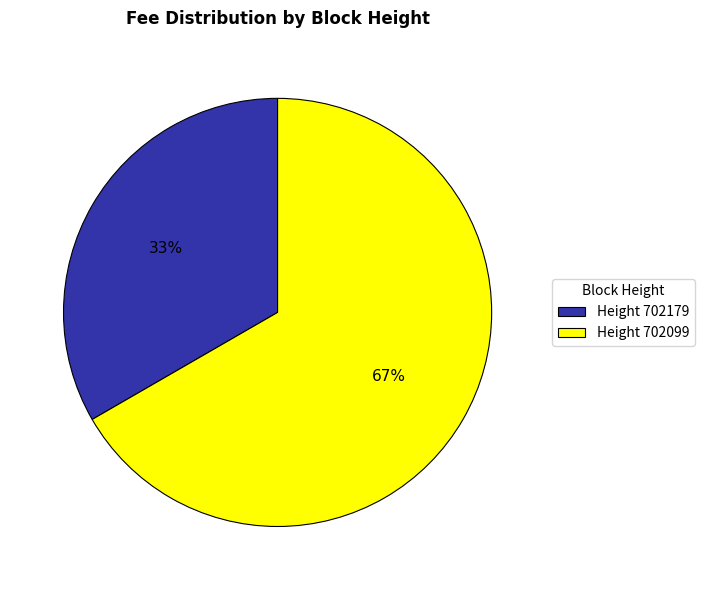

To the nearest percent, what is the average slice percentage?

50%